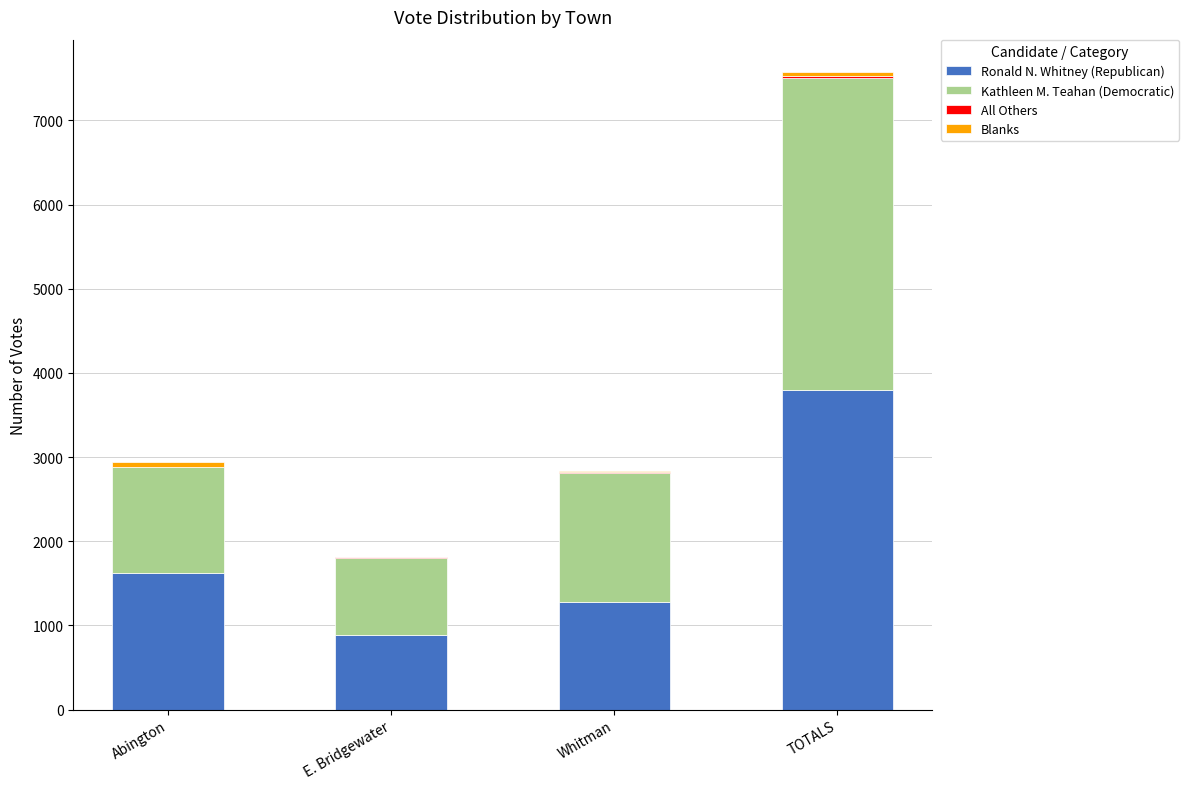

Is it true that Ronald N. Whitney (Republican) equals 1988 at Whitman?

False